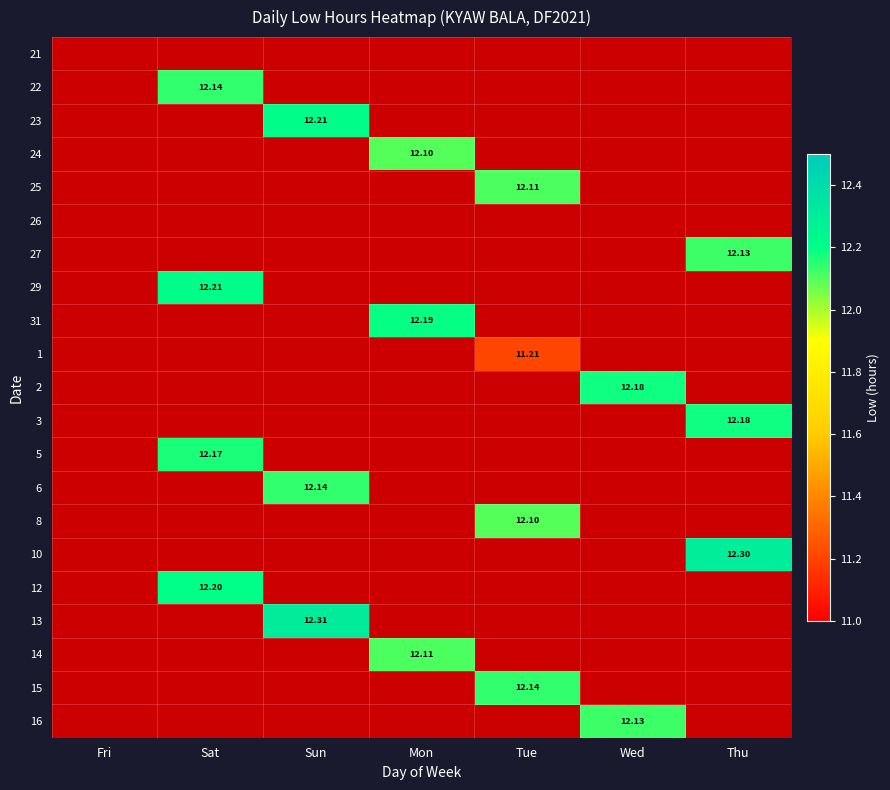

List the labels in order of 1 value, largest first.

Tue, Fri, Sat, Sun, Mon, Wed, Thu